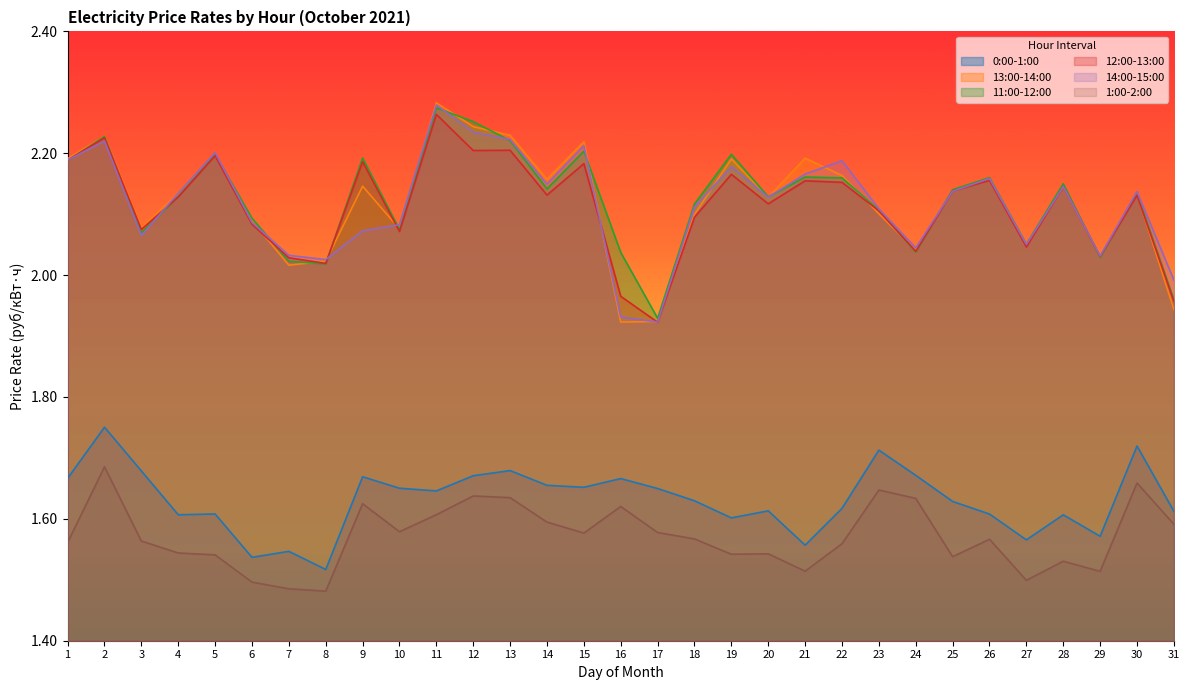

At 14, list the series in order from smallest to largest.

1:00-2:00, 0:00-1:00, 12:00-13:00, 11:00-12:00, 14:00-15:00, 13:00-14:00